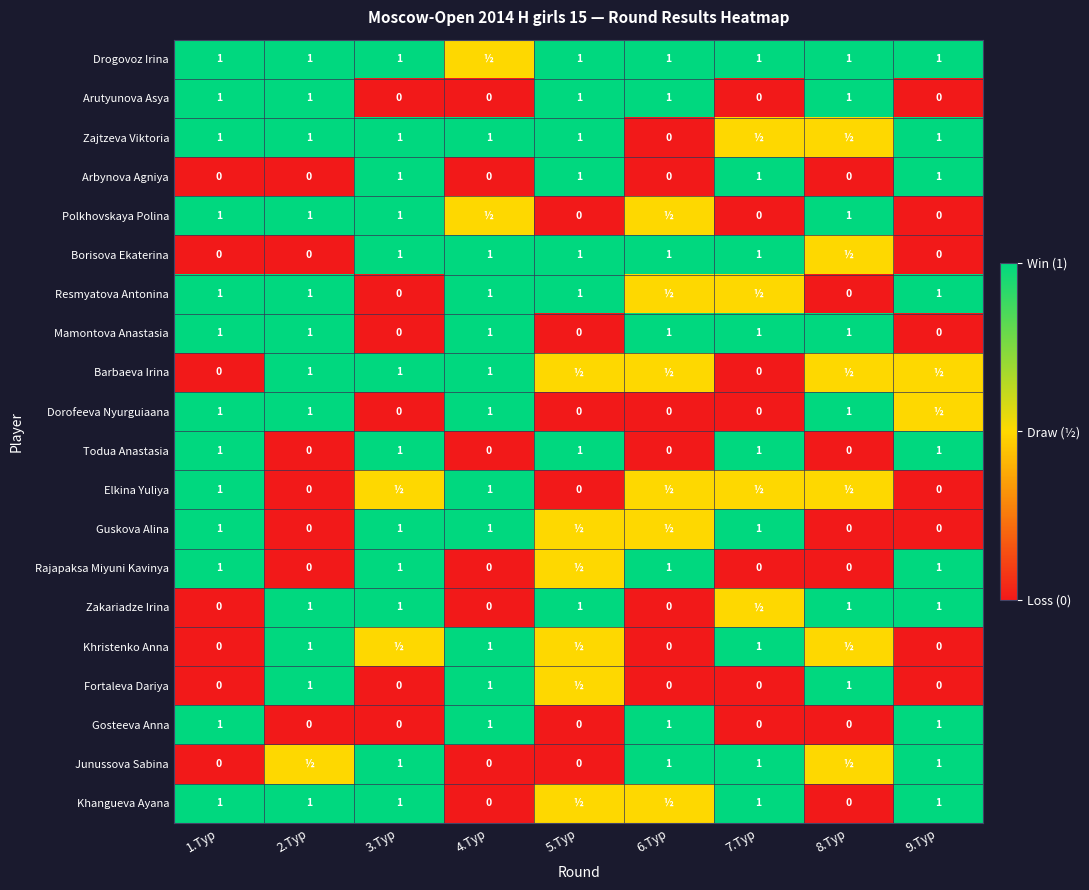

Count the Arutyunova Asya values in the range 0 to 1.

9